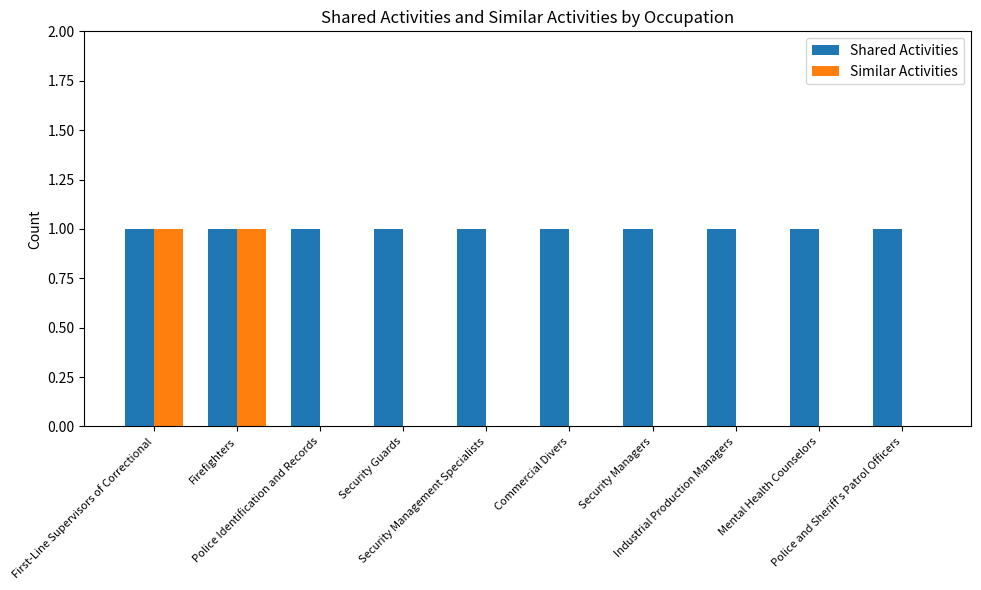

How many data points does each series have?

10